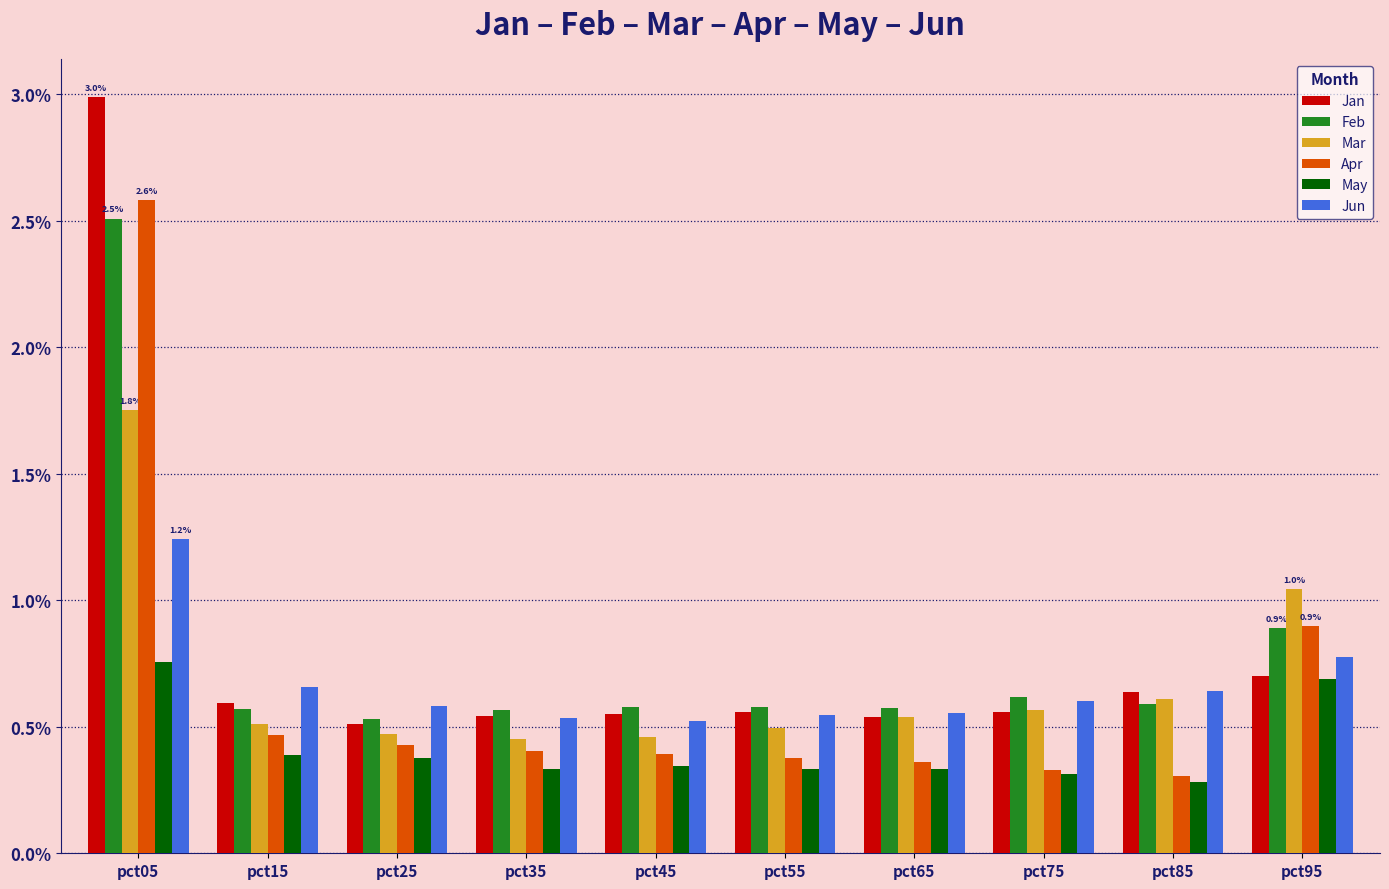

What is the total value across all series at pct55?

2.9